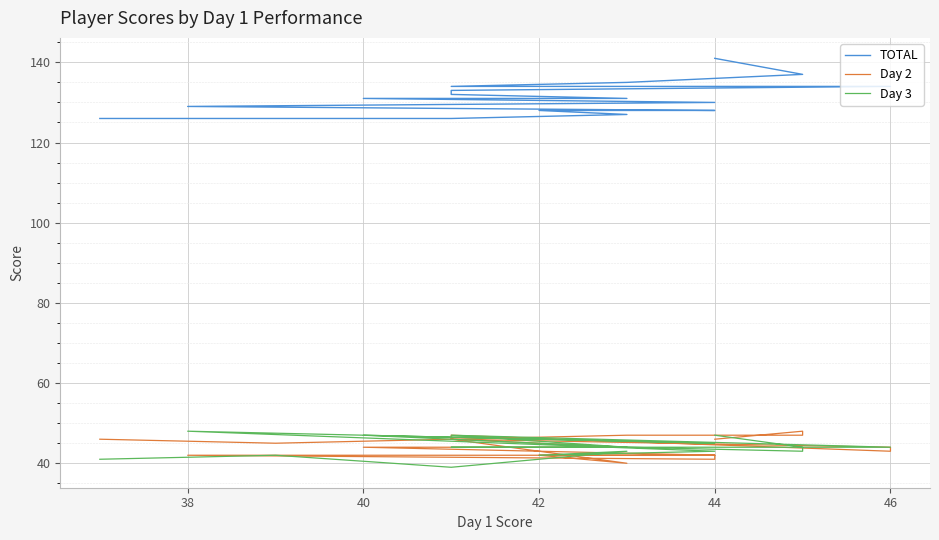

What is the value of the TOTAL point at the 13th from the left?

130